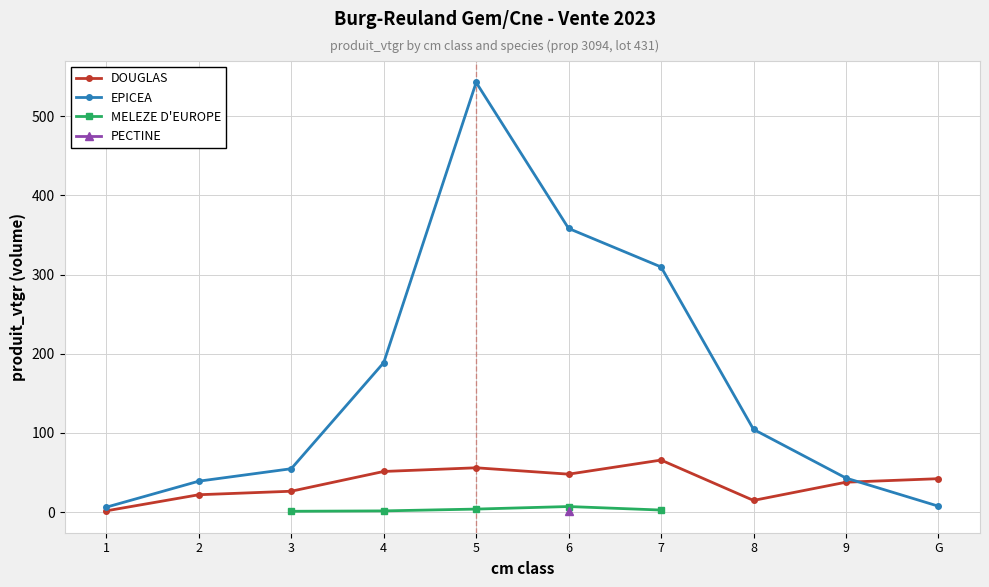

What is the difference between the maximum and second lowest values in the produit_vtgr series?

541.1